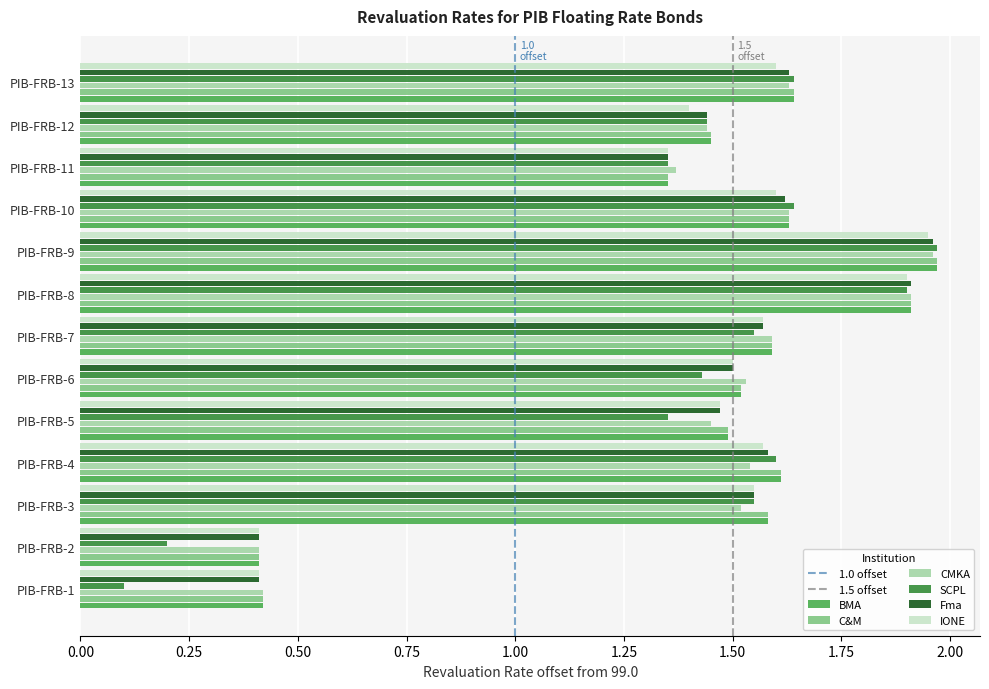

The value of Fma at PIB-FRB-3 is 1.5. True or false?

True